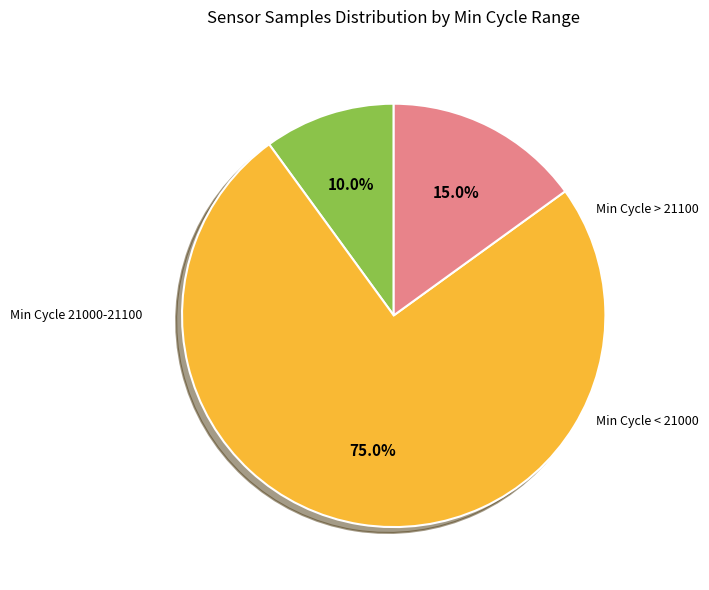

Does any single category account for the majority?

Yes